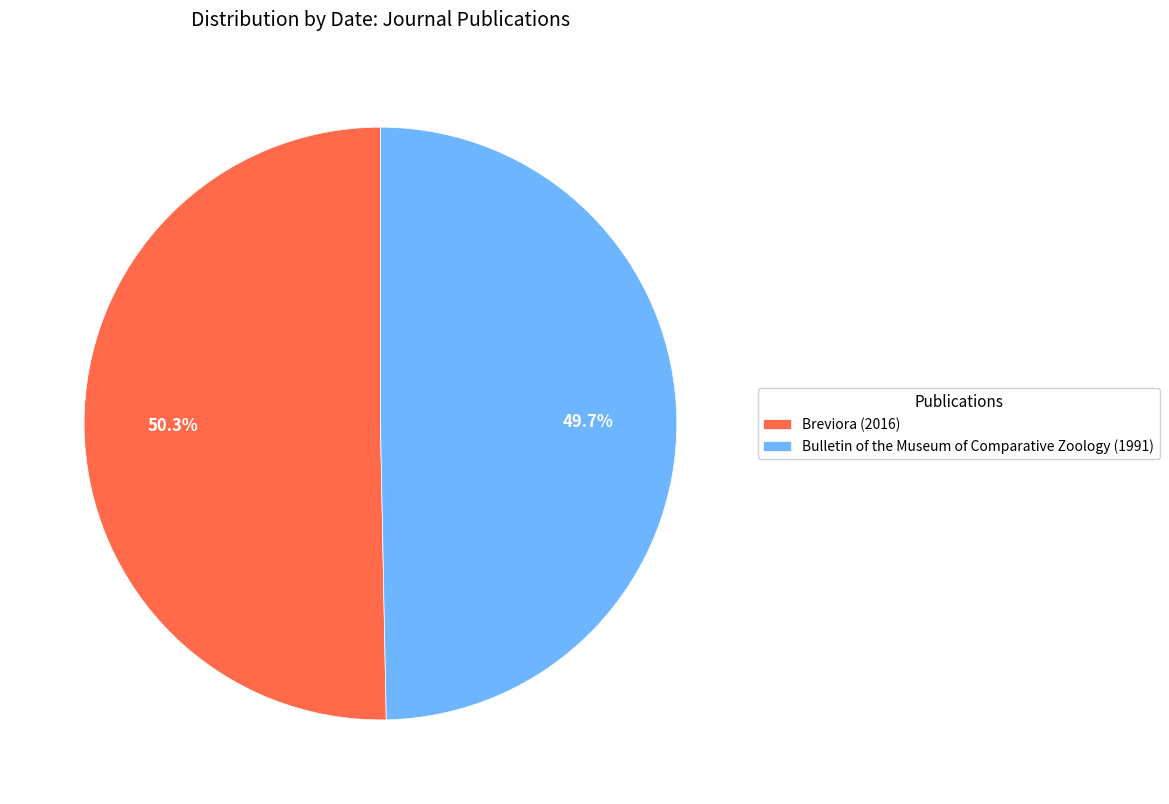

True or false: Breviora (2016) accounts for 39% of the total.

False